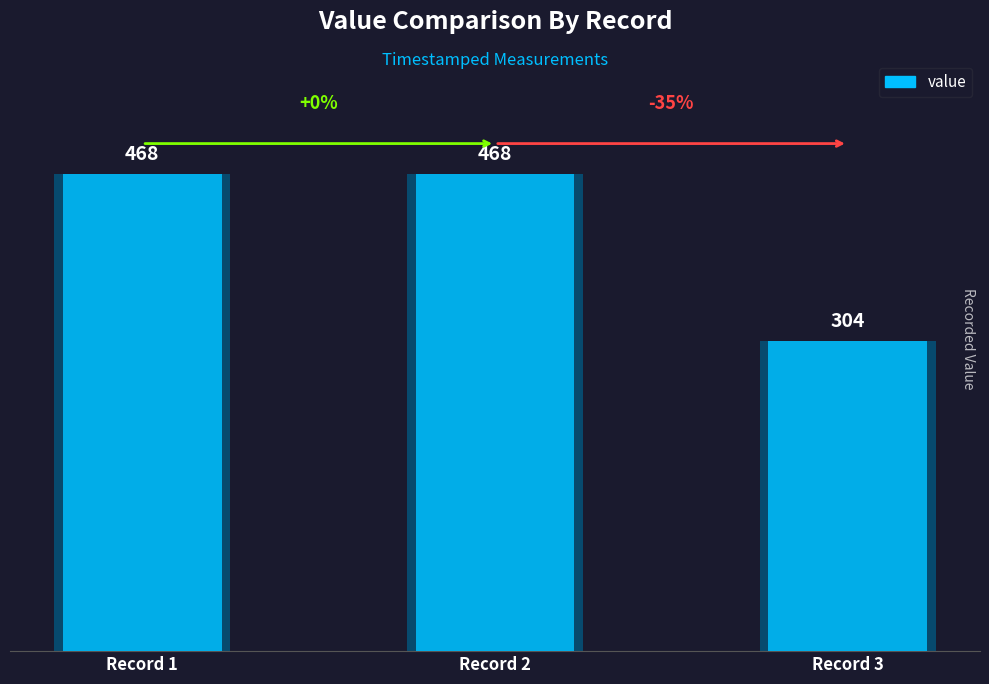

The value at 2018-06-28T17:42:27.280Z is 616. True or false?

False